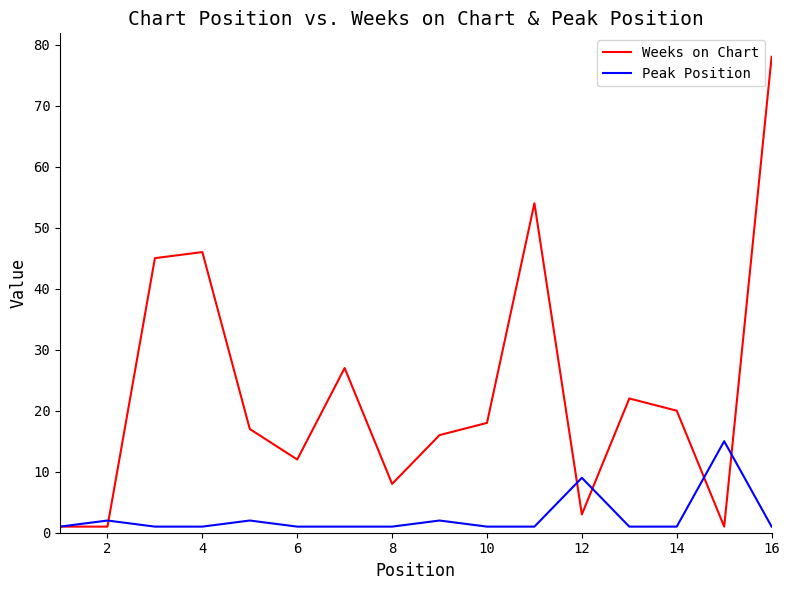

What are all the series names shown in the legend?

Weeks on Chart, Peak Position